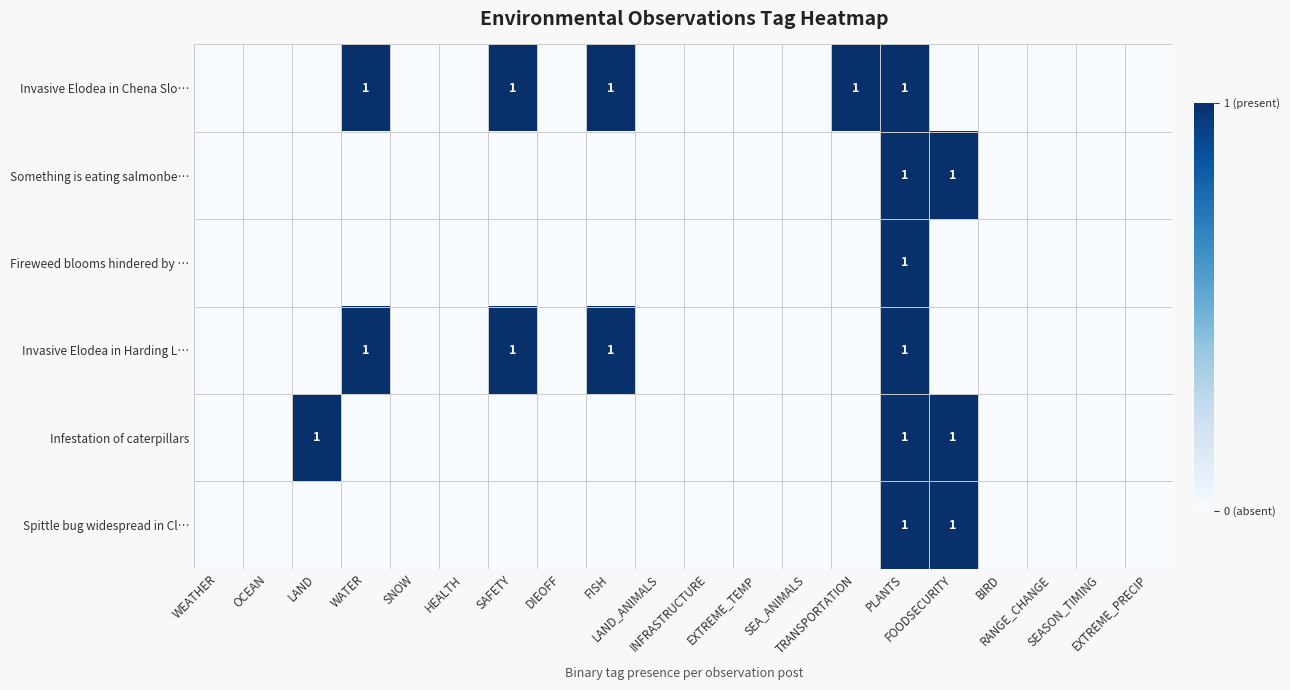

True or false: Invasive Elodea in Harding L… has a value of 0 at BIRD.

True